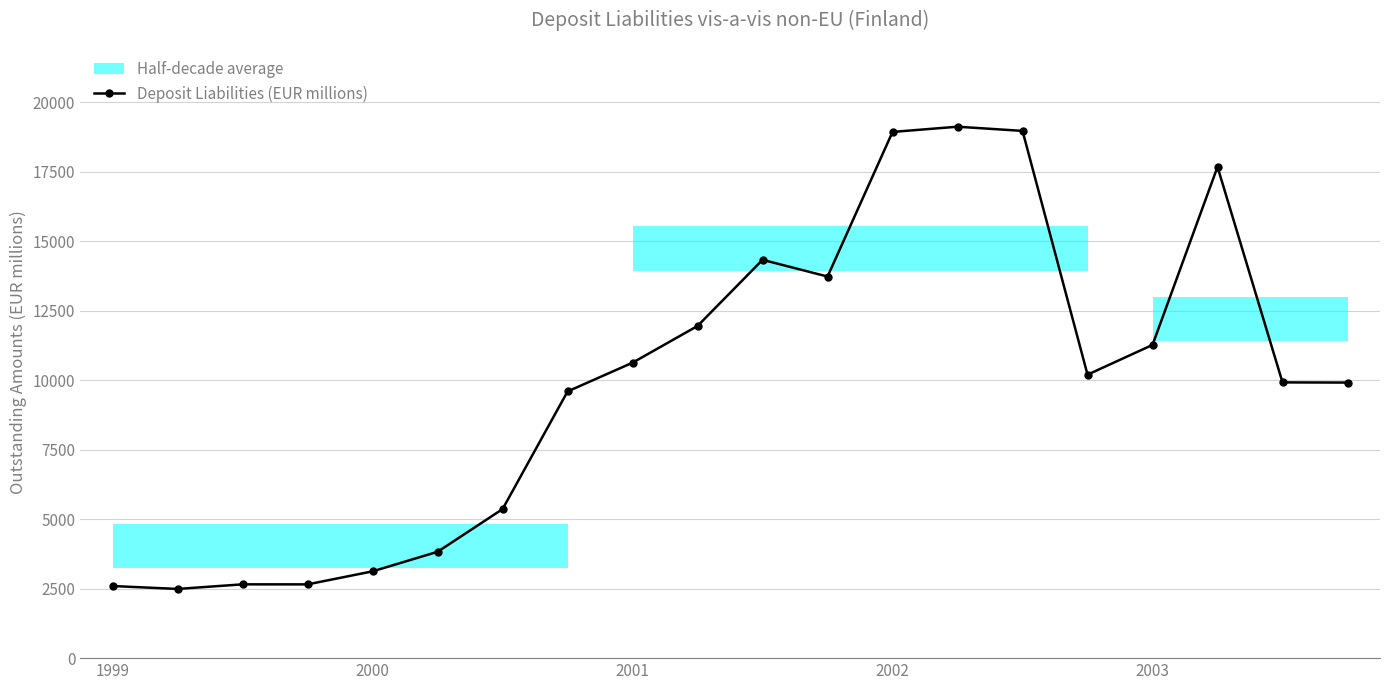

True or false: Deposit Liabilities (EUR millions) has more than 2 interior local peaks.

True